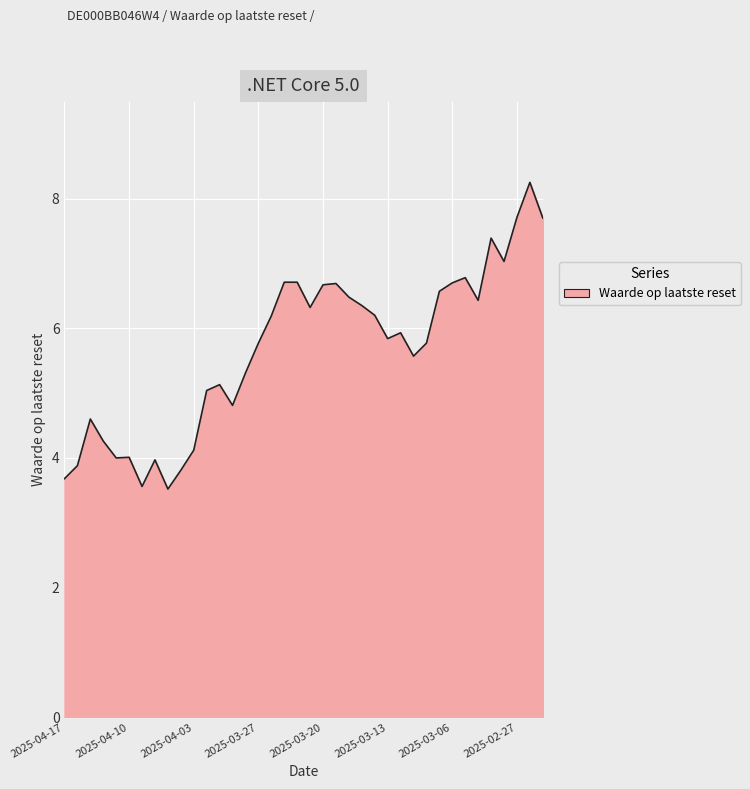

What is the smallest value displayed?

3.5